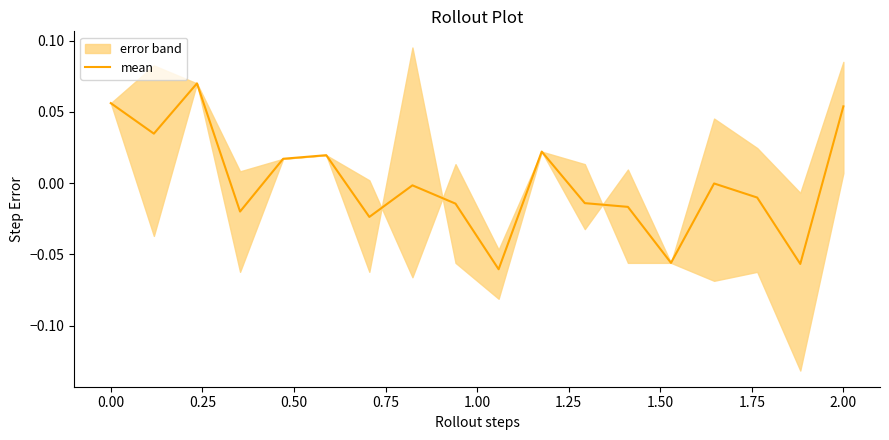

How many negative values are there?

11